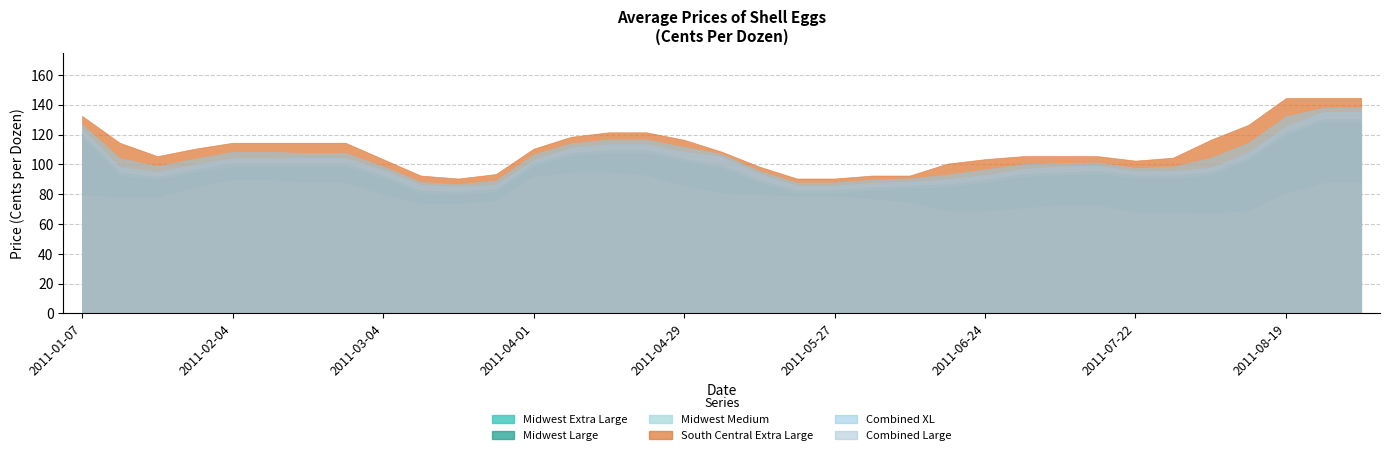

What is the label of the 9th point from the right?

2011-07-08